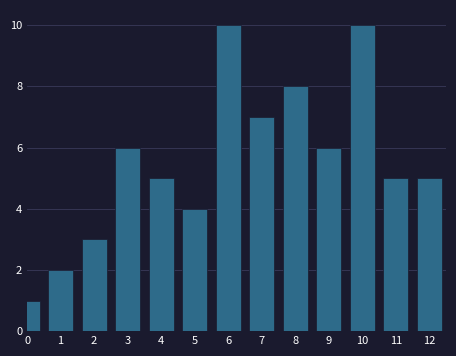

Reading right to left, list all the values displayed in this chart.

12=5	11=5	10=10	9=6	8=8	7=7	6=10	5=4	4=5	3=6	2=3	1=2	0=1